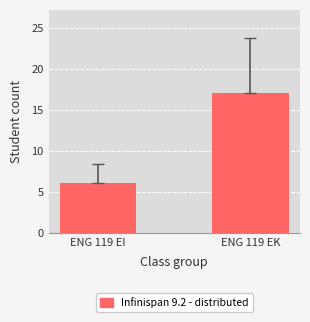

What is the average value?

12